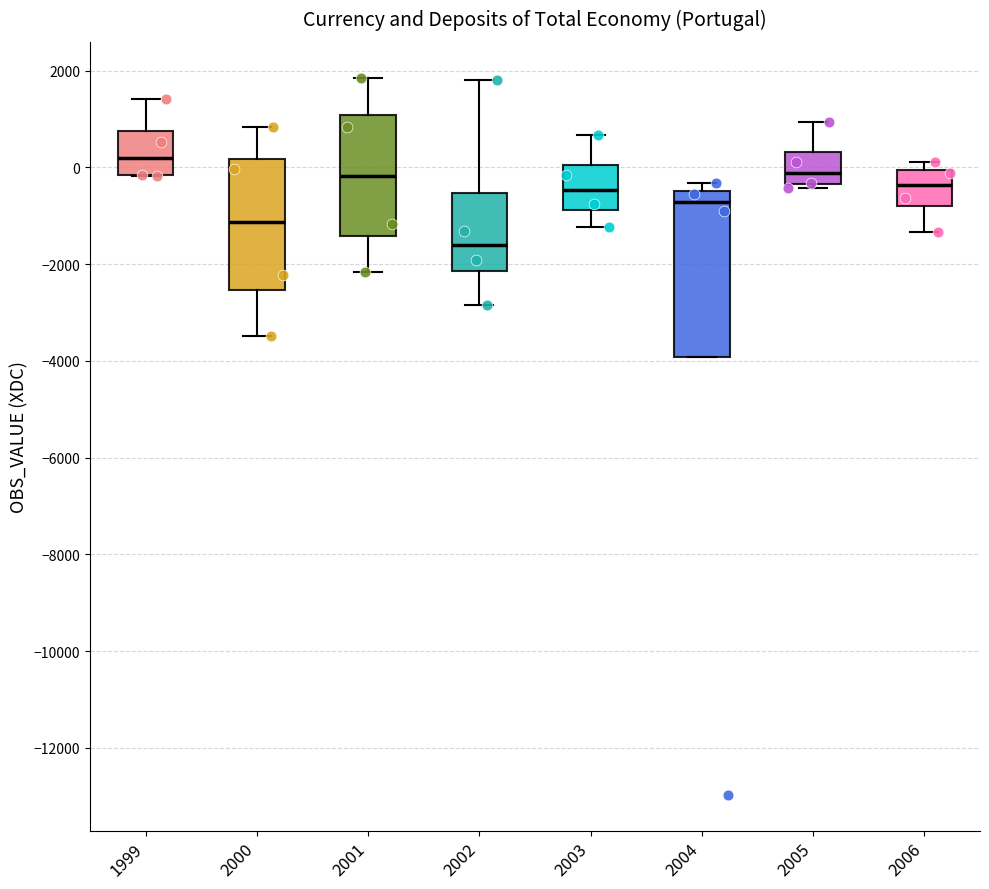

Reading left to right, transcribe this box plot: for each box, give where its median line is, the range the box spans, and where its two whiskers end, as read against the y-axis. The values are not printed on the chart, so give them approximately, as read against the axis.

1999: median 200, box -200 to 800, whiskers -200 to 1400
2000: median -1200, box -2600 to 200, whiskers -3400 to 800
2001: median -200, box -1400 to 1000, whiskers -2200 to 1800
2002: median -1600, box -2200 to -600, whiskers -2800 to 1800
2003: median -400, box -800 to 0, whiskers -1200 to 600
2004: median -800, box -4000 to -400, whiskers -4000 to -400 (just above the box's upper edge)
2005: median -200, box -400 to 400, whiskers -400 (just below the box's lower edge) to 1000
2006: median -400, box -800 to 0, whiskers -1400 to 200